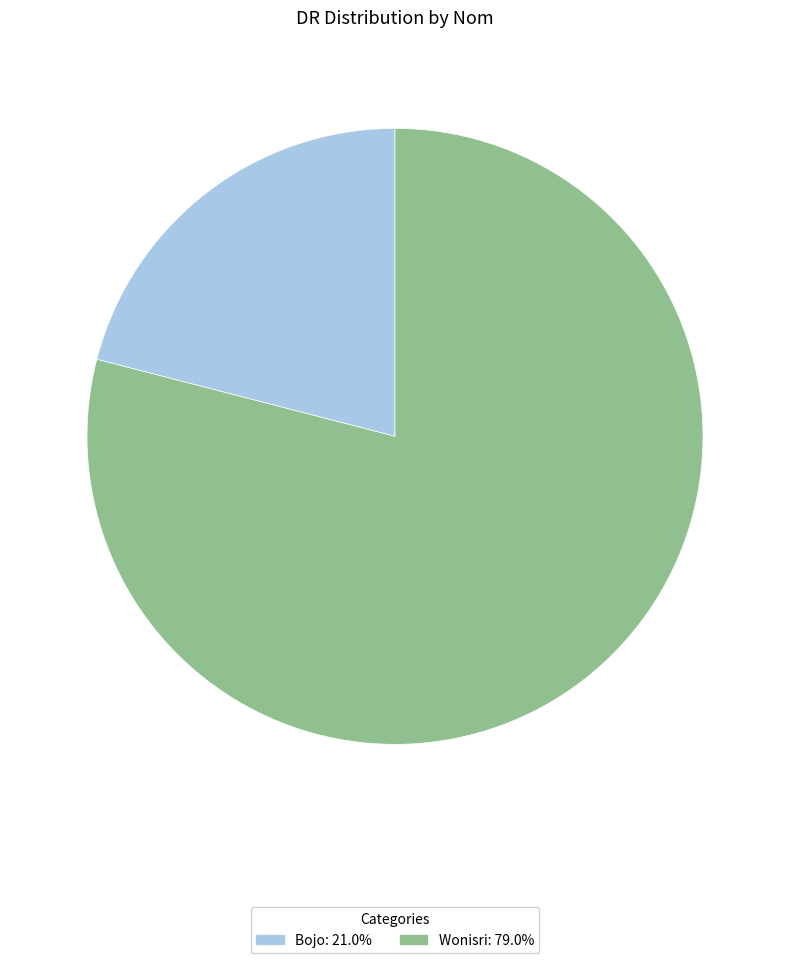

True or false: Bojo accounts for 21% of the total.

True